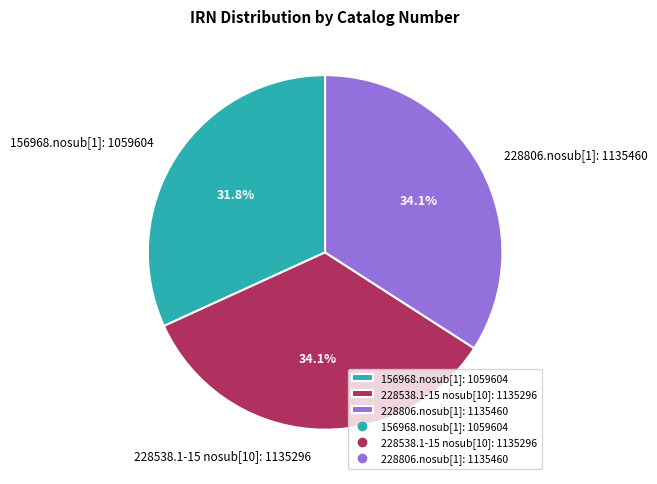

To the nearest percent, what is the combined percentage of 156968.nosub[1] and 228806.nosub[1]?

66%